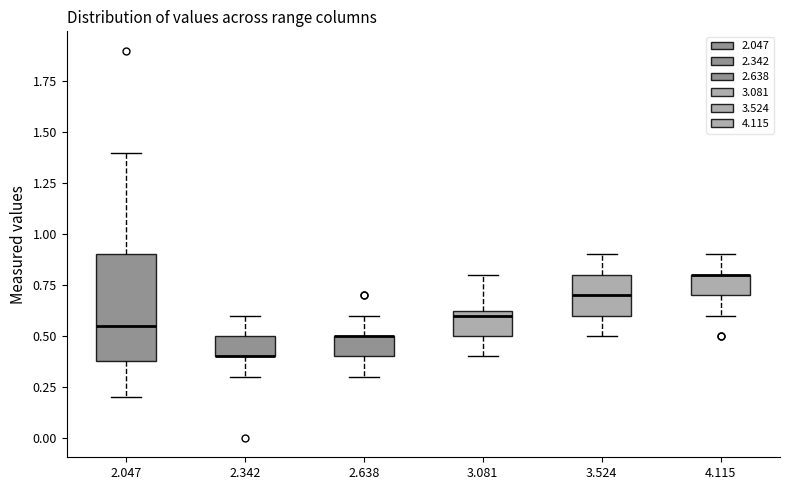

Reading left to right, read every box against the y-axis: the position of its median line, the range the box covers, and the ends of its whiskers. The values are not printed on the chart, so give them approximately, as read against the axis.

2.047: median 0.55, box 0.40 to 0.90, whiskers 0.20 to 1.40
2.342: median 0.40 (drawn on the box's lower edge), box 0.40 to 0.50, whiskers 0.30 to 0.60
2.638: median 0.50 (drawn on the box's upper edge), box 0.40 to 0.50, whiskers 0.30 to 0.60
3.081: median 0.60, box 0.50 to 0.65, whiskers 0.40 to 0.80
3.524: median 0.70, box 0.60 to 0.80, whiskers 0.50 to 0.90
4.115: median 0.80 (drawn on the box's upper edge), box 0.70 to 0.80, whiskers 0.60 to 0.90